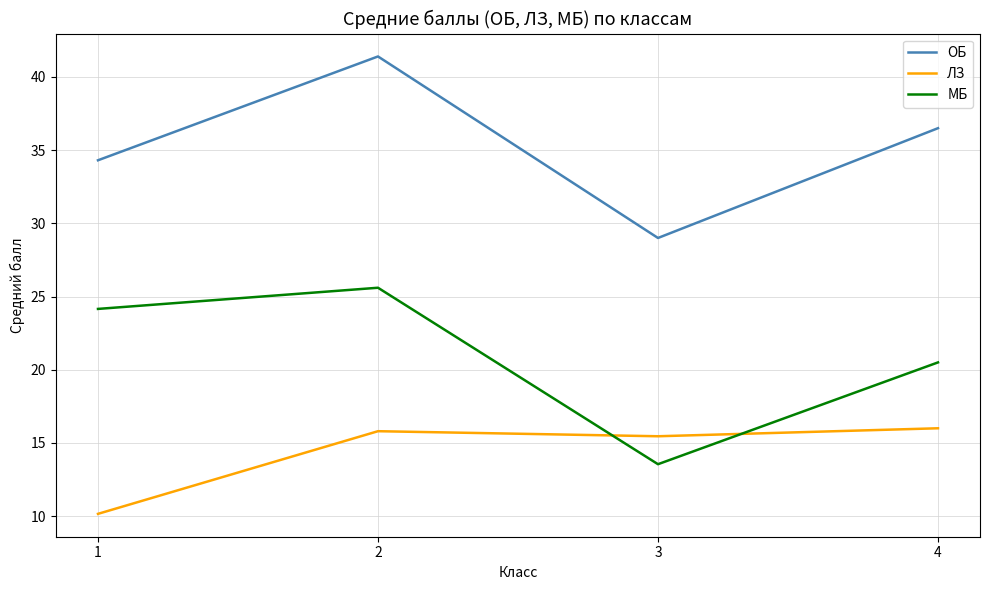

Reading right to left, what are all the values shown in this chart?

ОБ: 36.5	29.0	41.4	34.3
ЛЗ: 16.0	15.5	15.8	10.2
МБ: 20.5	13.5	25.6	24.2